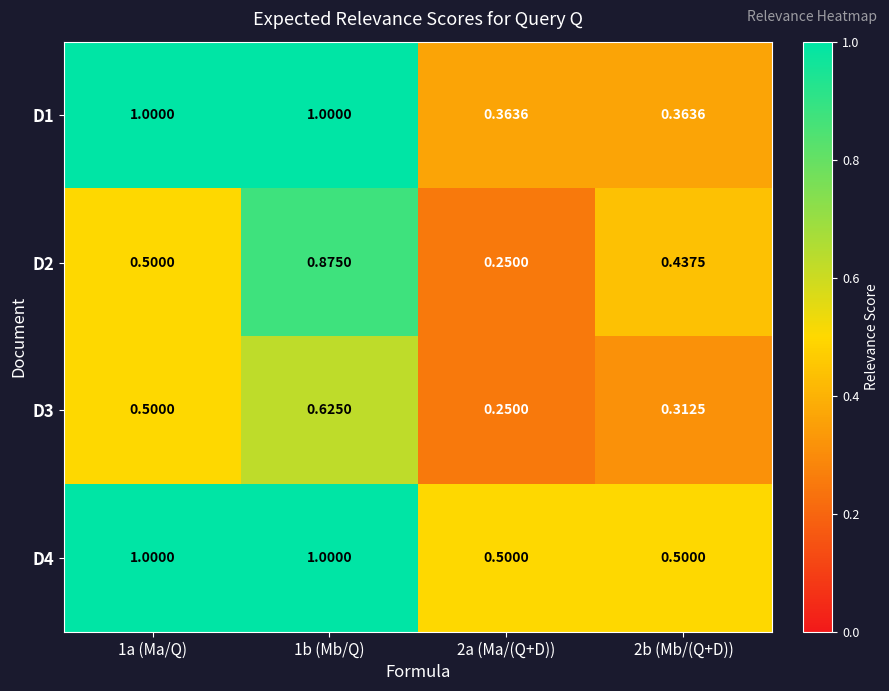

How many categories are shown in the chart?

4